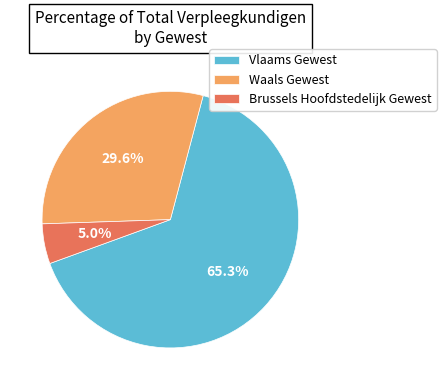

To the nearest percent, what is the average slice percentage?

33%